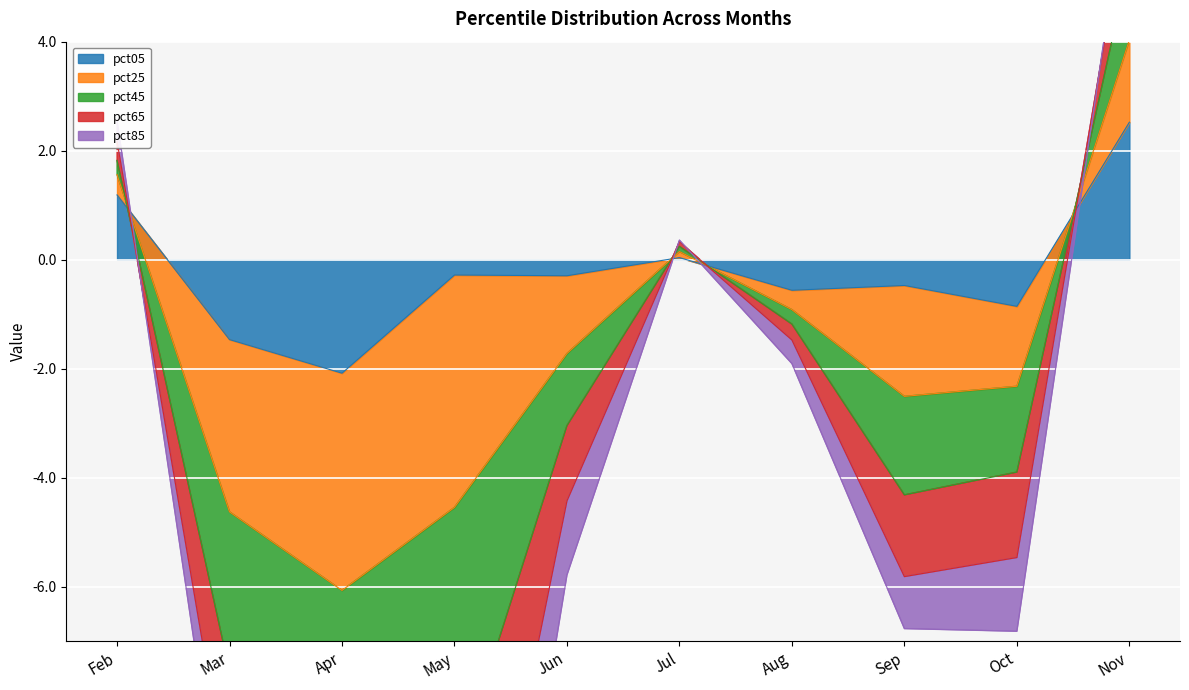

Which category has the highest value in the pct05 series?

Nov